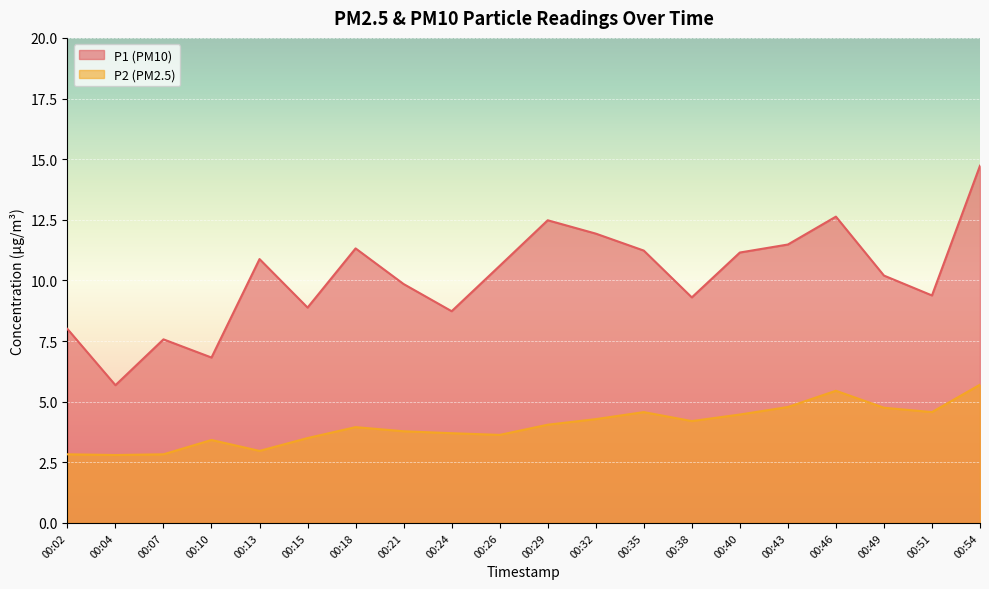

How many interior local peaks does the P2 series have?

4